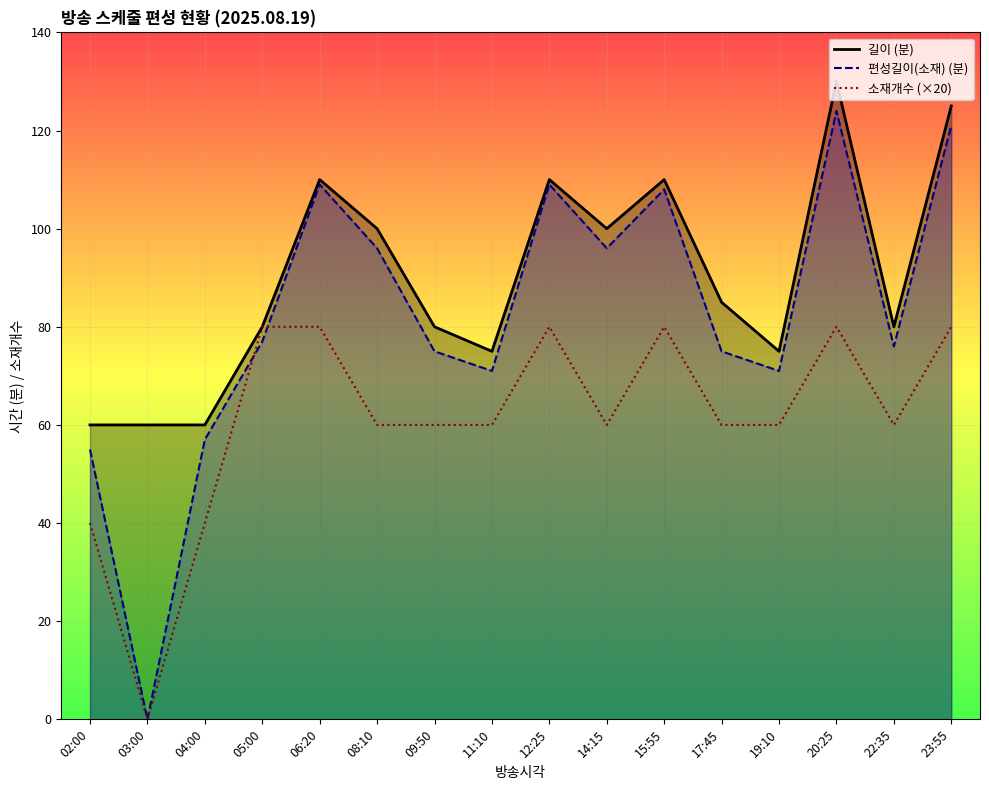

Between 15:55 and 23:55, which series saw the biggest shift?

길이 (분)